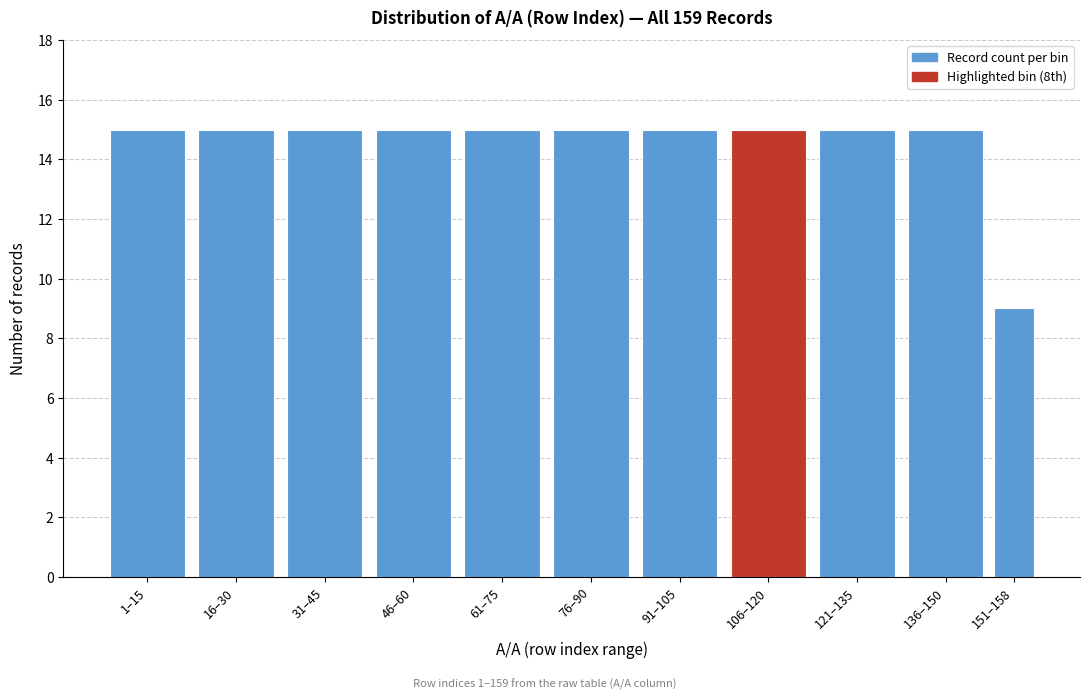

Reading left to right, transcribe all the data shown in this chart.

15	15	15	15	15	15	15	15	15	15	9